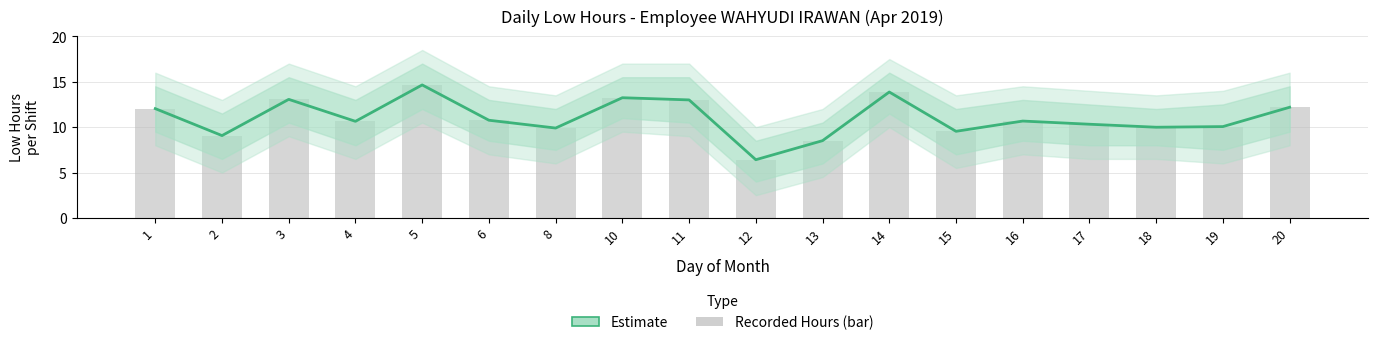

What is the sum of all values?

197.9